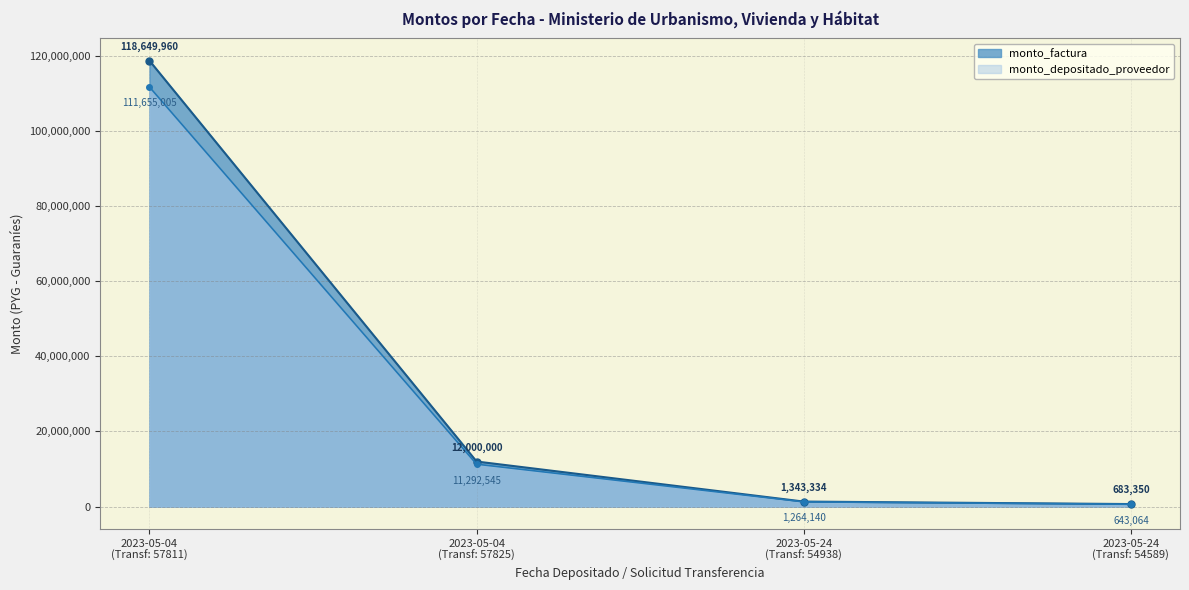

What is the maximum value shown in the chart?

118649960